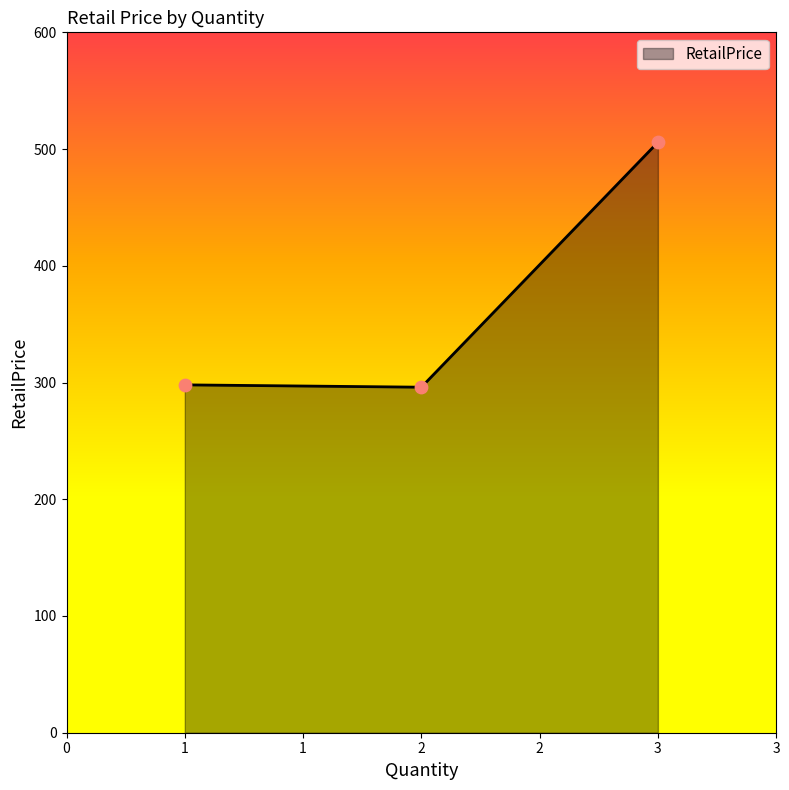

What is the ratio of the value at 1 to the value at 3?

0.6